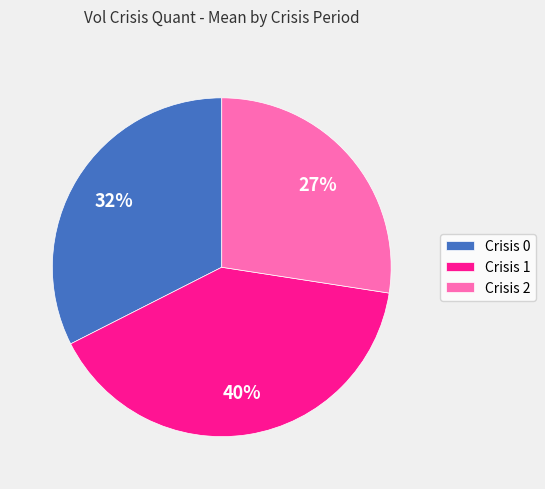

To the nearest percent, what percentage of the pie is Crisis 0?

32%